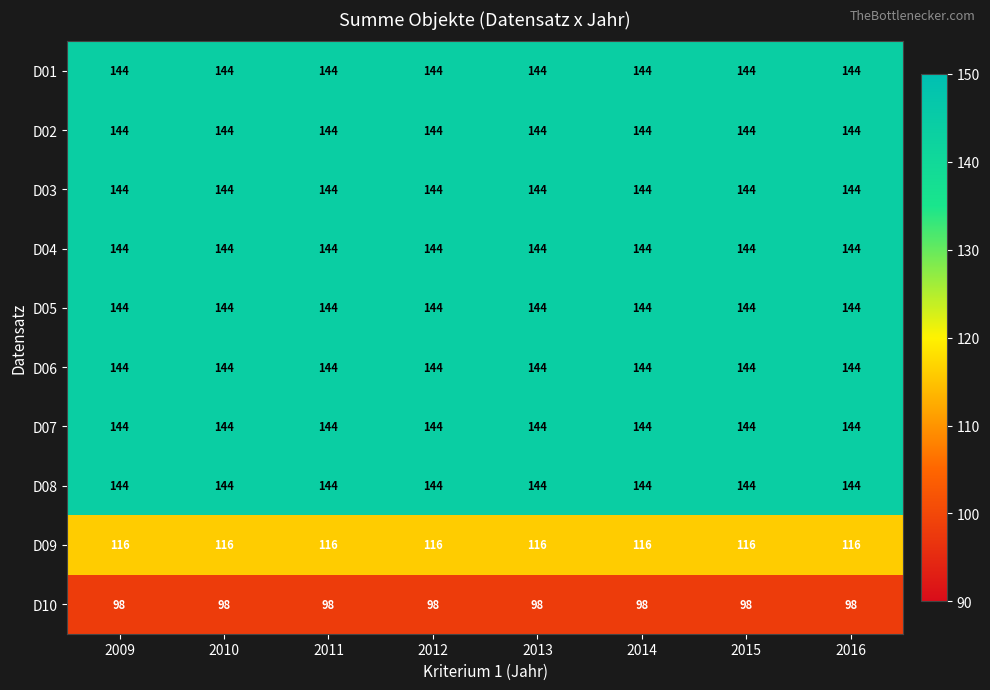

What is the smallest value displayed?

98